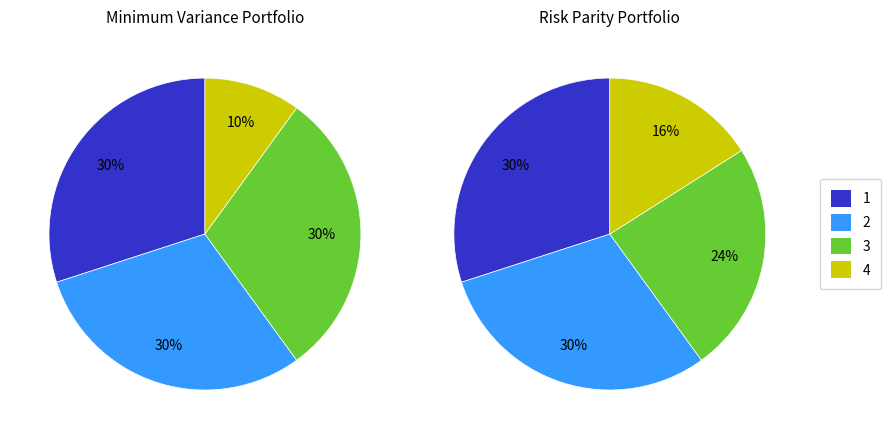

Which category has the smallest portion of the pie?

4